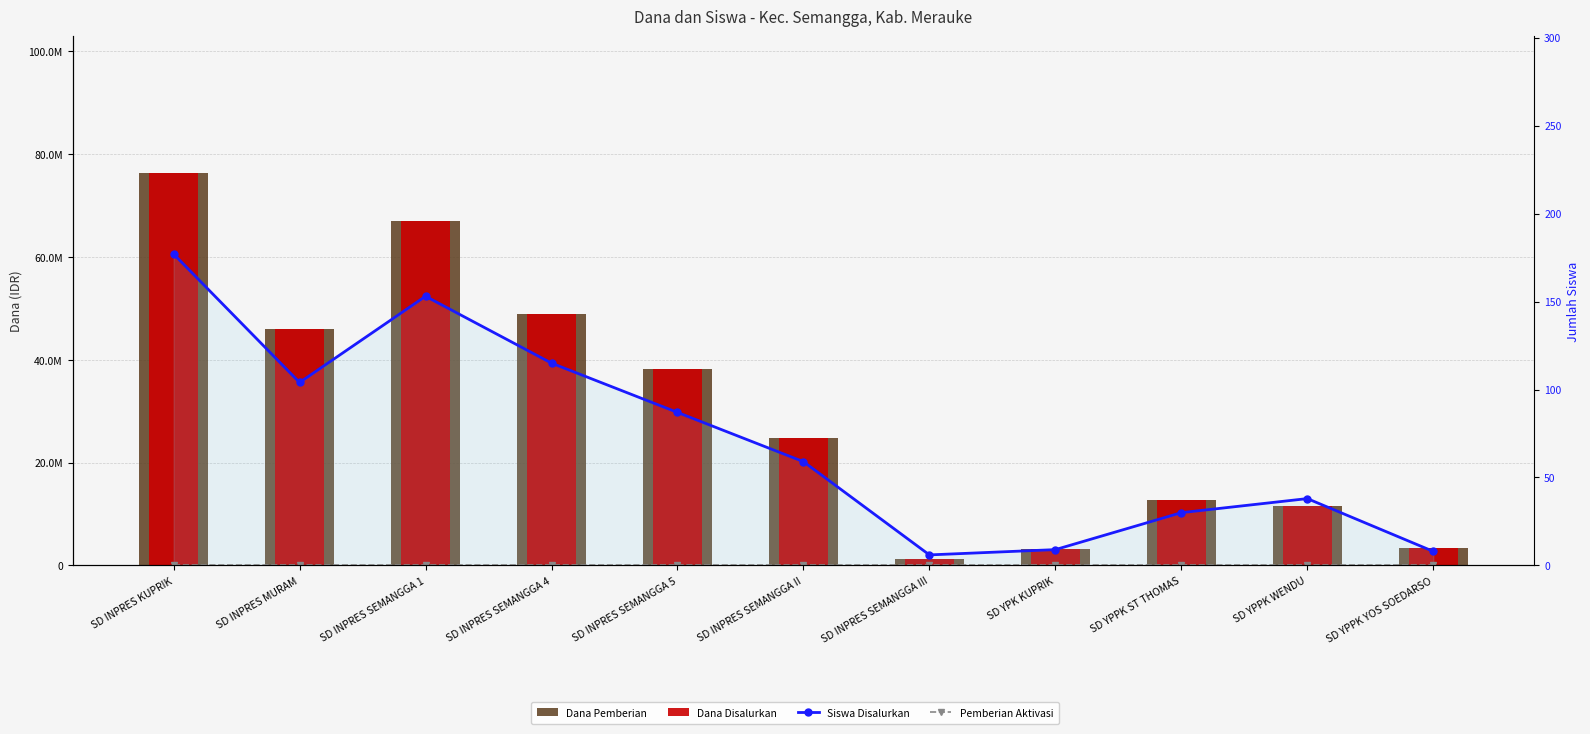

Is it true that Siswa Disalurkan equals 3 at SD INPRES SEMANGGA III?

False